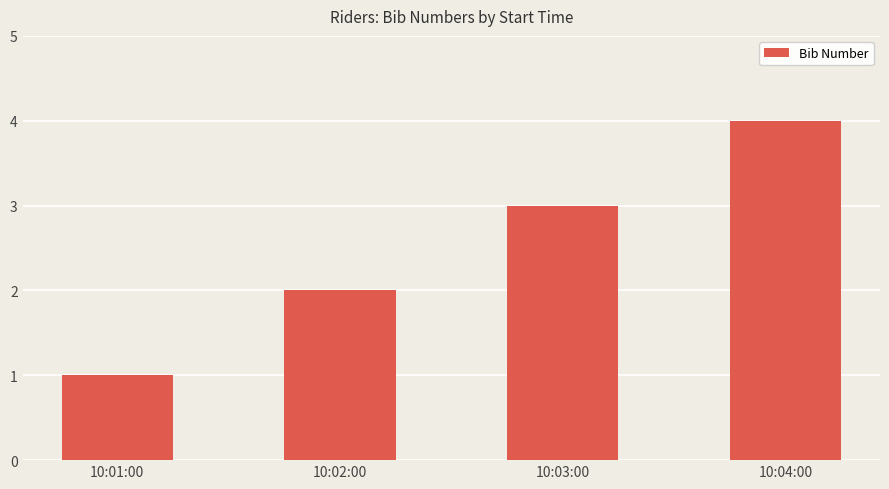

List the labels in order of value, smallest first.

10:01:00, 10:02:00, 10:03:00, 10:04:00